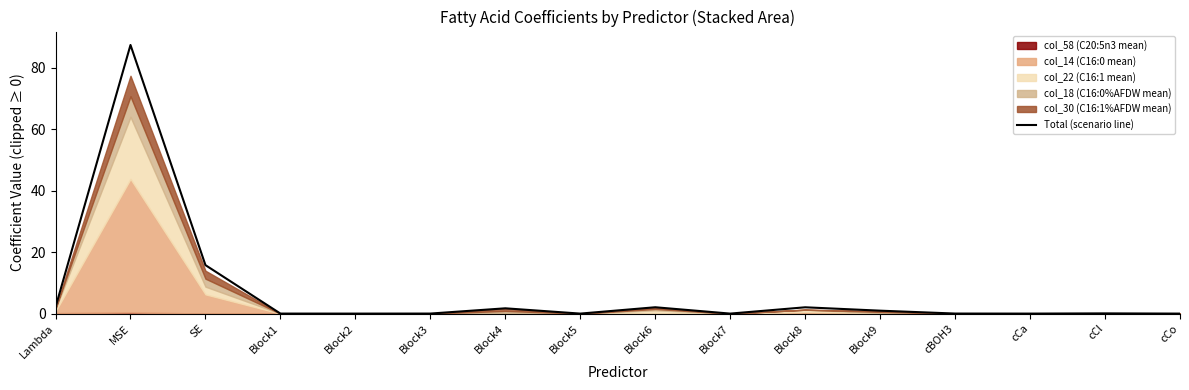

At which category does the chart reach its peak across all series?

MSE